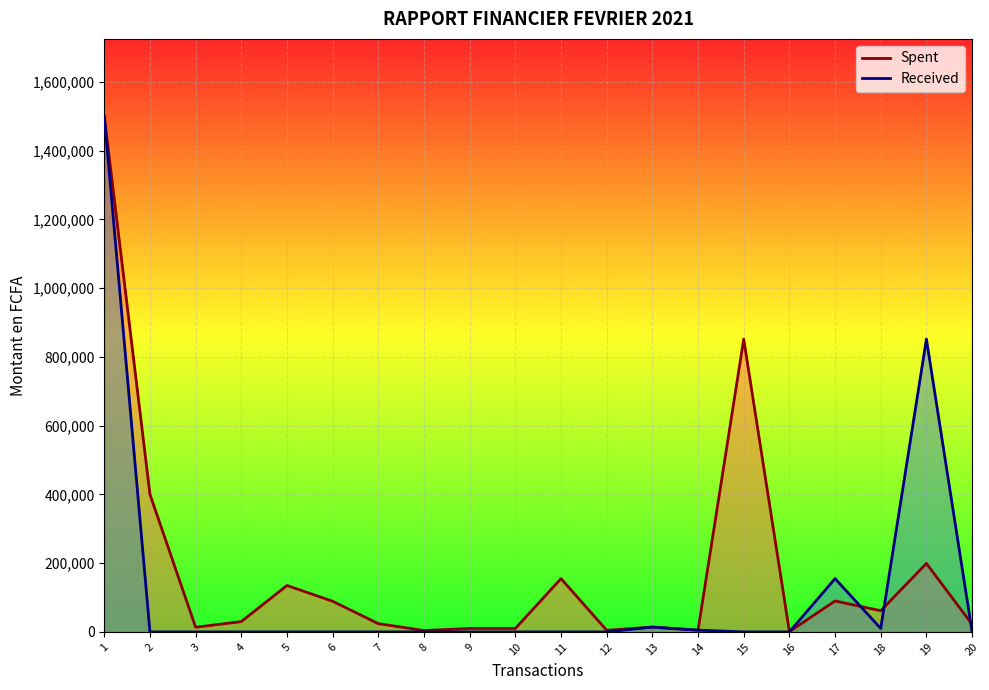

Is the value of Spent at 12 greater than the value of Received at 2?

Yes